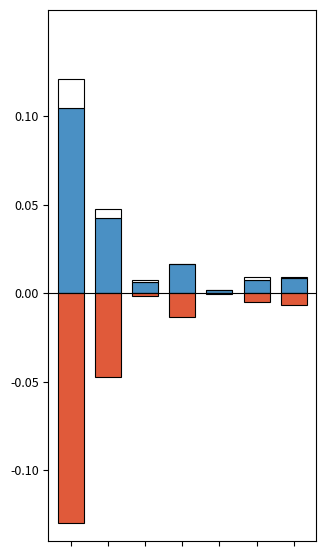

At how many categories does at least one series exceed 0?

7